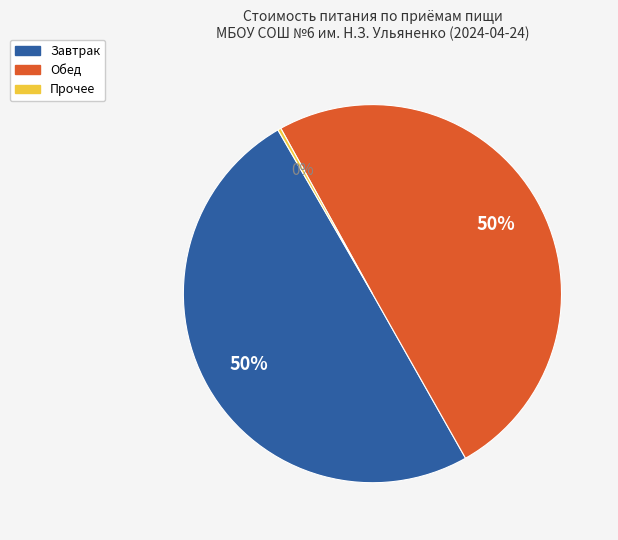

To the nearest percent, what is the difference between the largest and smallest slice percentages?

50%